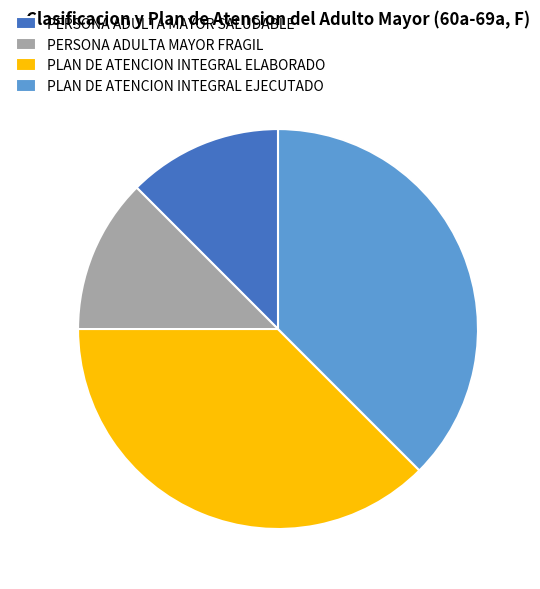

Does any single category account for the majority?

No